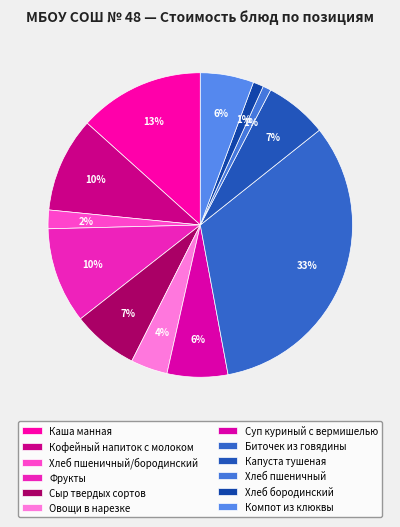

Does Хлеб пшеничный represent more than half of the total?

No